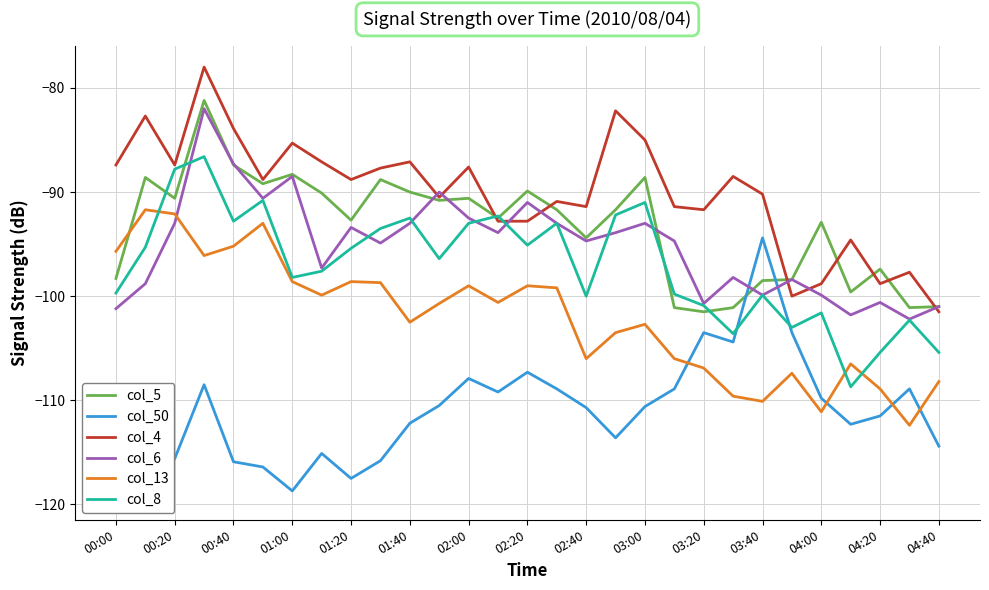

The col_4 series shows -91.4 at 02:40. True or false?

True